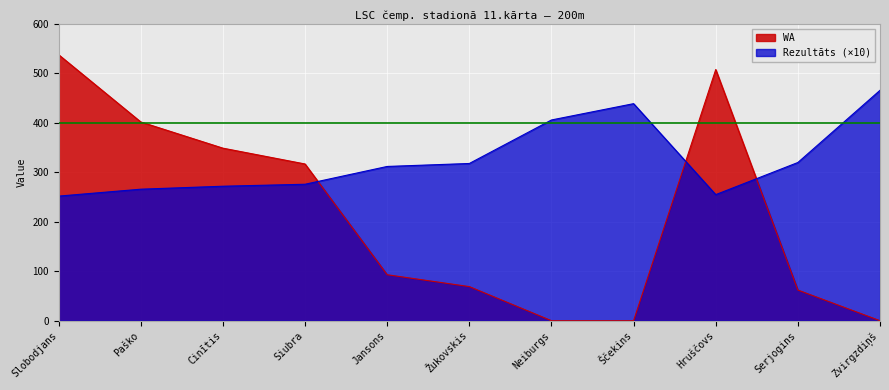

What are all the series names shown in the legend?

WA, Rezultāts (×10)